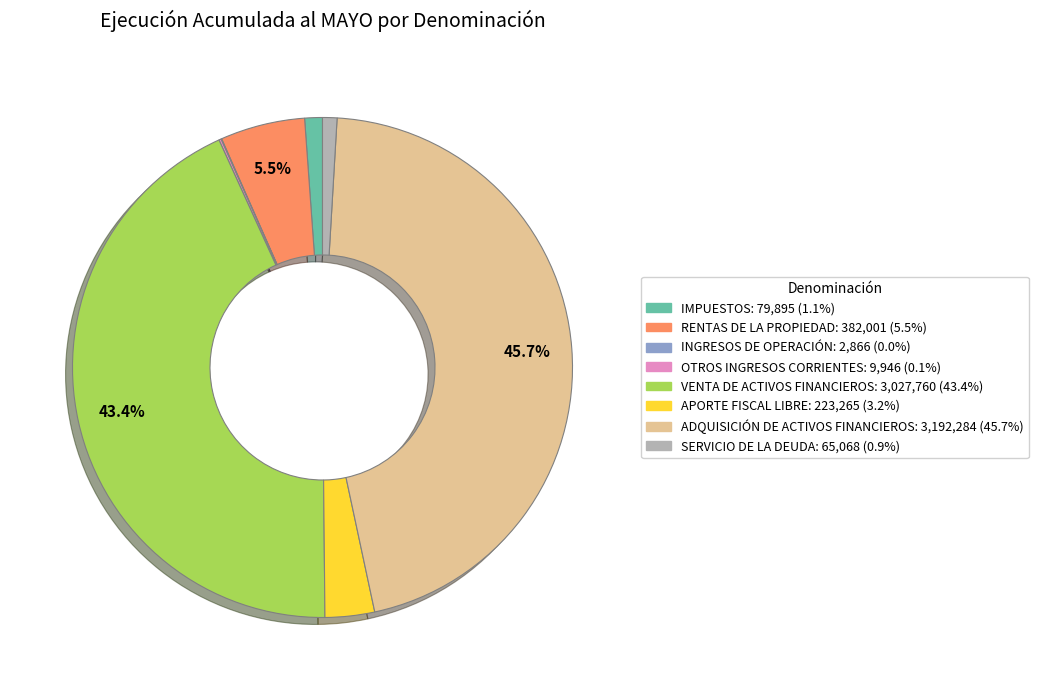

Between RENTAS DE LA PROPIEDAD and VENTA DE ACTIVOS FINANCIEROS, which is larger?

VENTA DE ACTIVOS FINANCIEROS